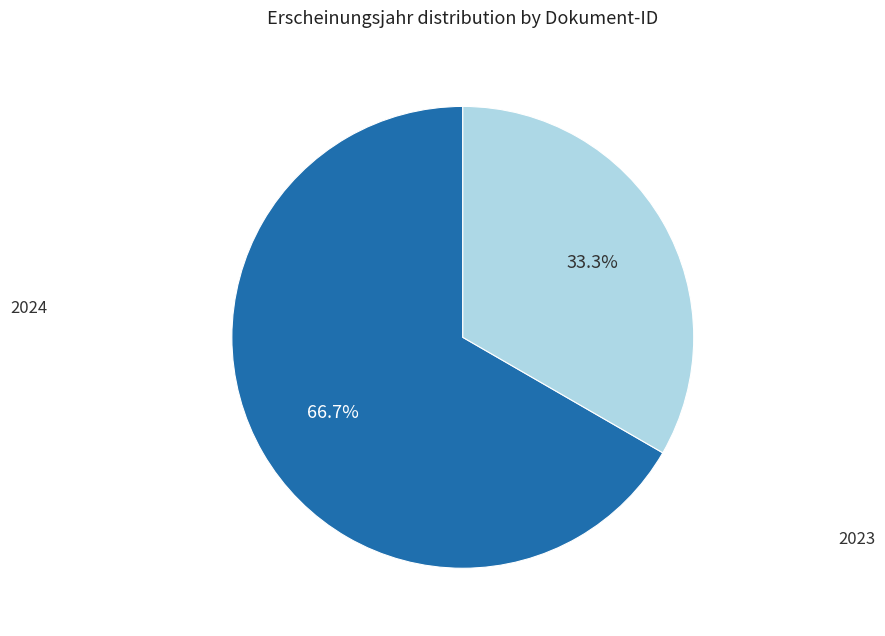

Is there any slice that represents more than half of the pie?

Yes